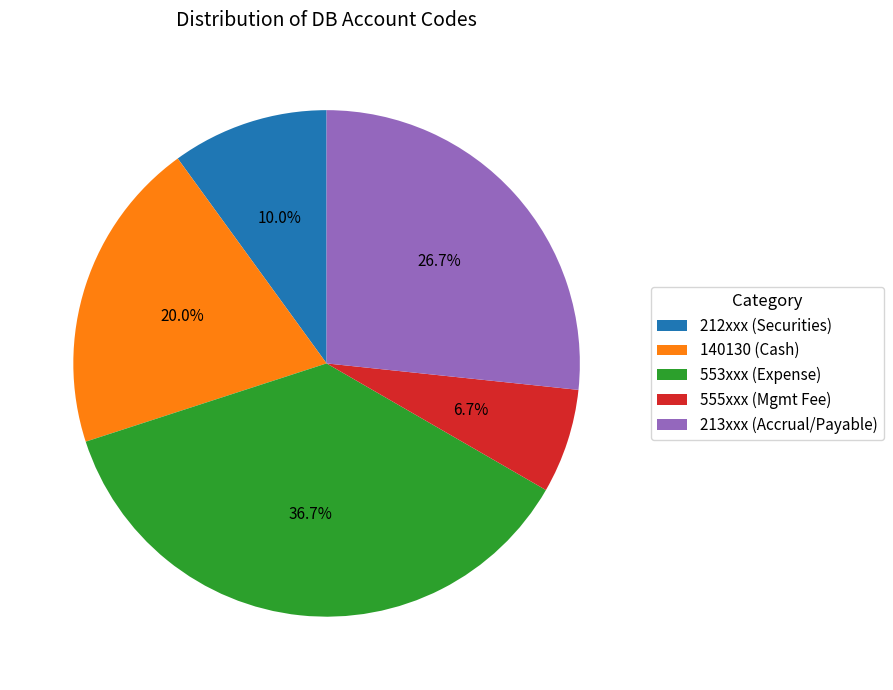

Rank the categories by value from lowest to highest.

555xxx (Mgmt Fee), 212xxx (Securities), 140130 (Cash), 213xxx (Accrual/Payable), 553xxx (Expense)